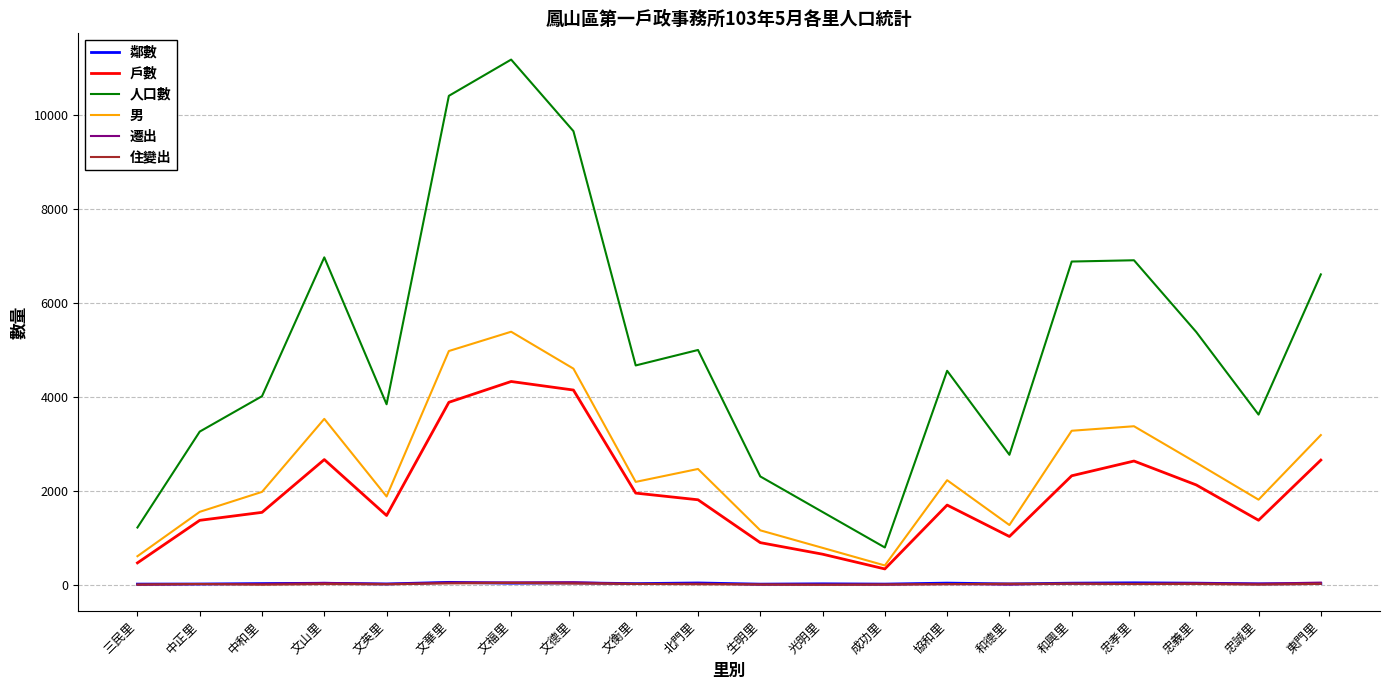

What is the average value of the 人口數 series?

5084